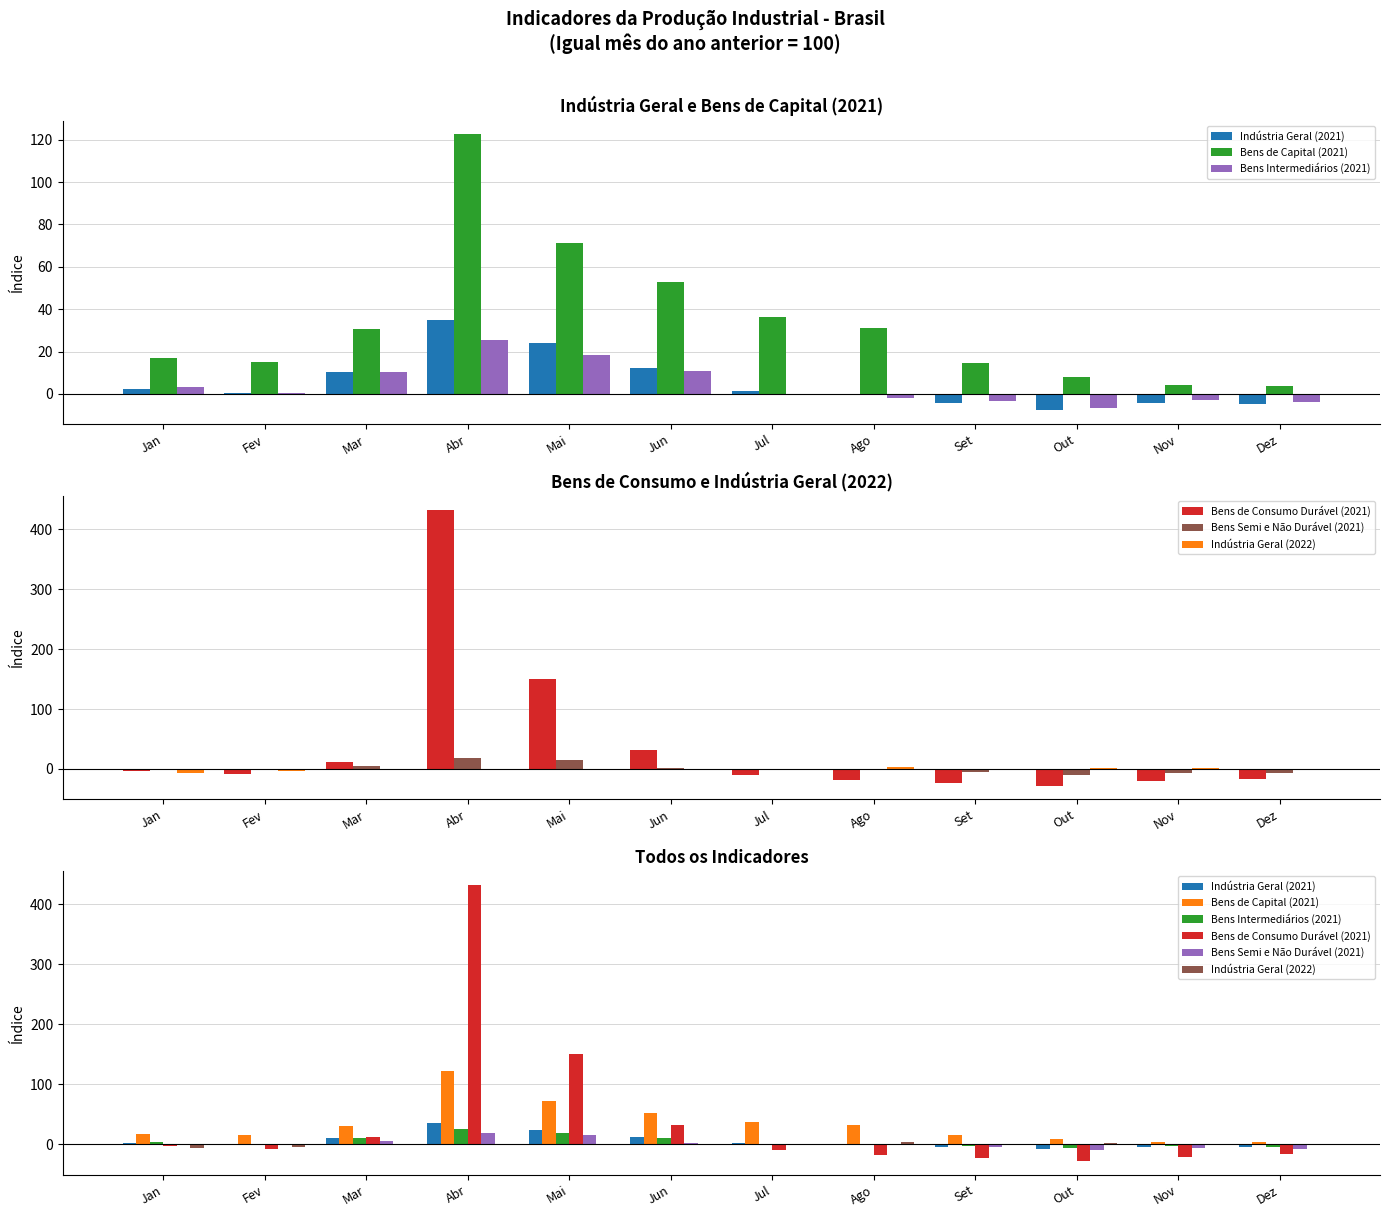

What is the average value of the Bens Intermediários (2021) series?

4.1